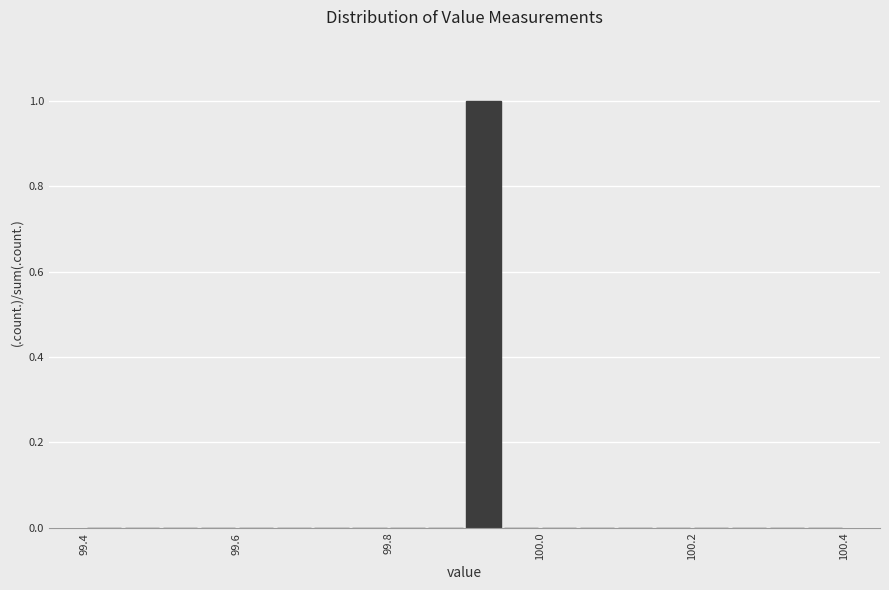

Read against the x-axis, roughly where is the centre of the tallest bar?

99.92